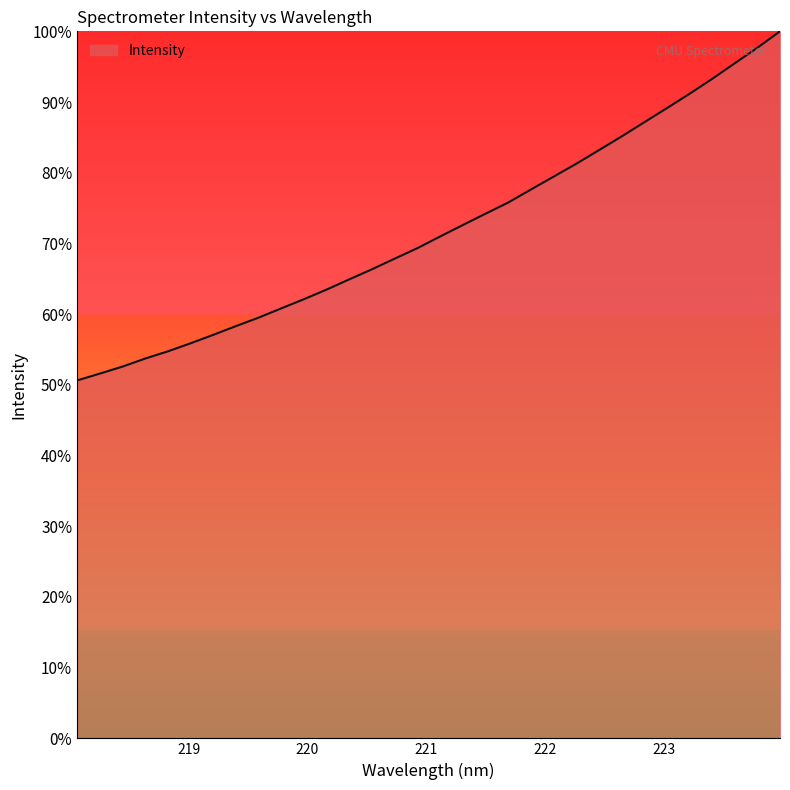

What is the smallest value displayed?

50.6